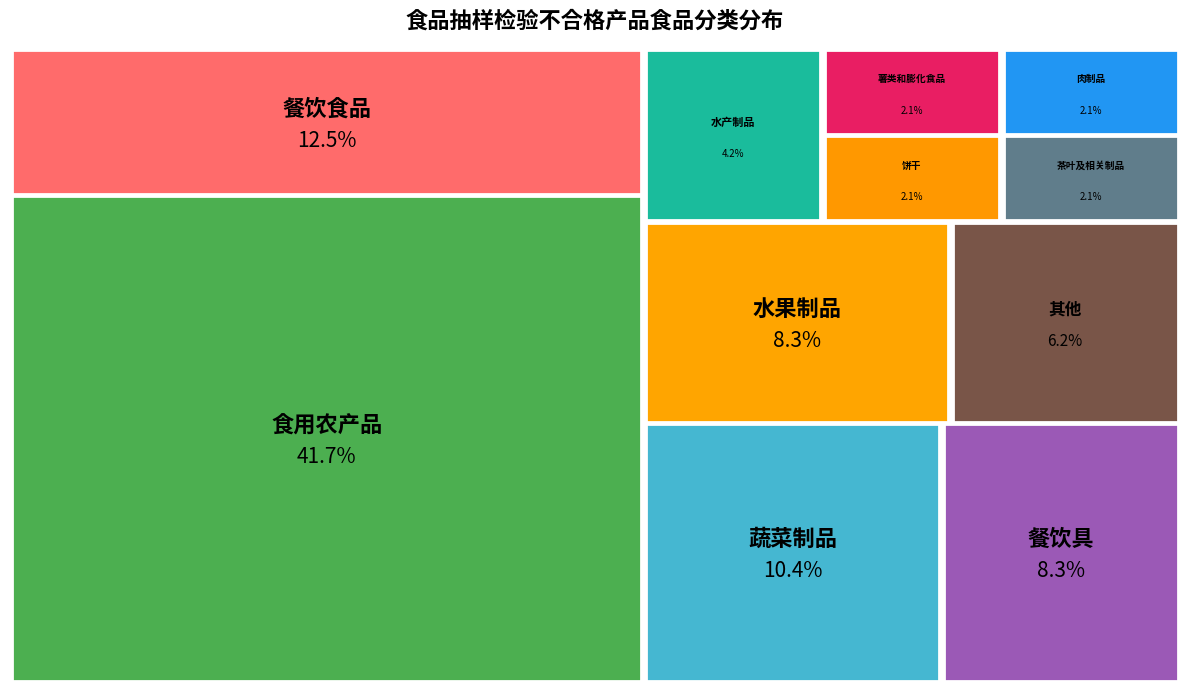

To the nearest percent, what is the difference between the largest and smallest slice percentages?

40%